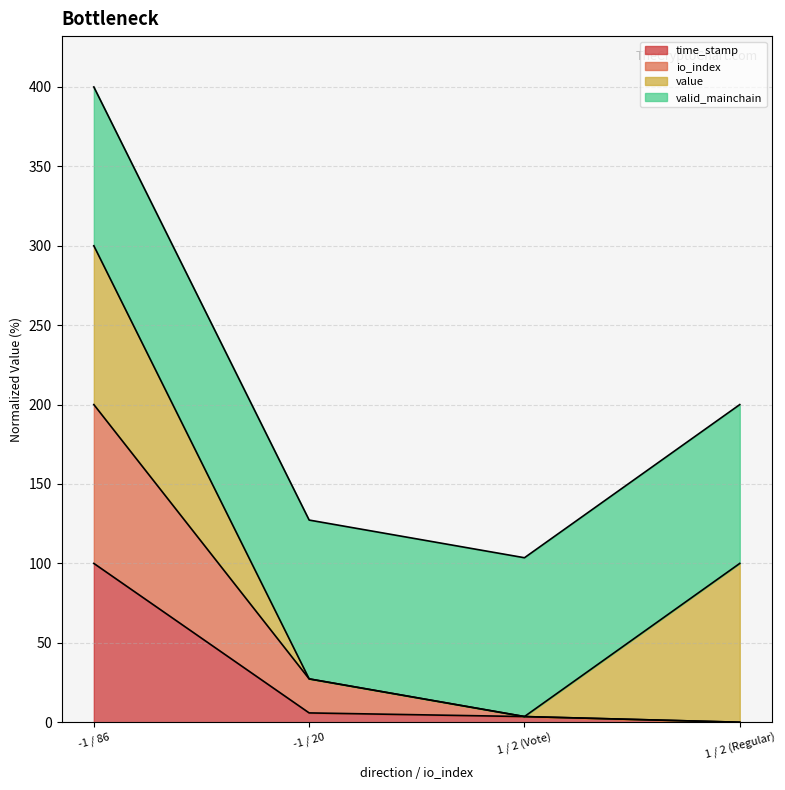

Where does the io_index series first go above 27?

-1 / 86